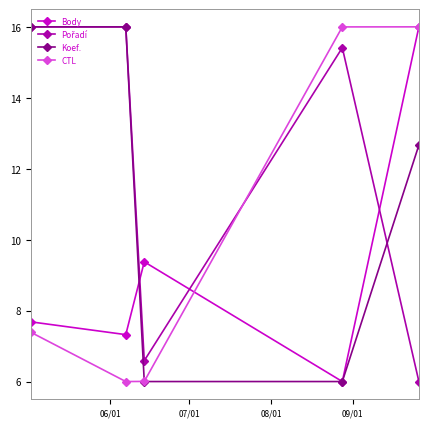

True or false: Body has more than 0 interior local peaks.

True